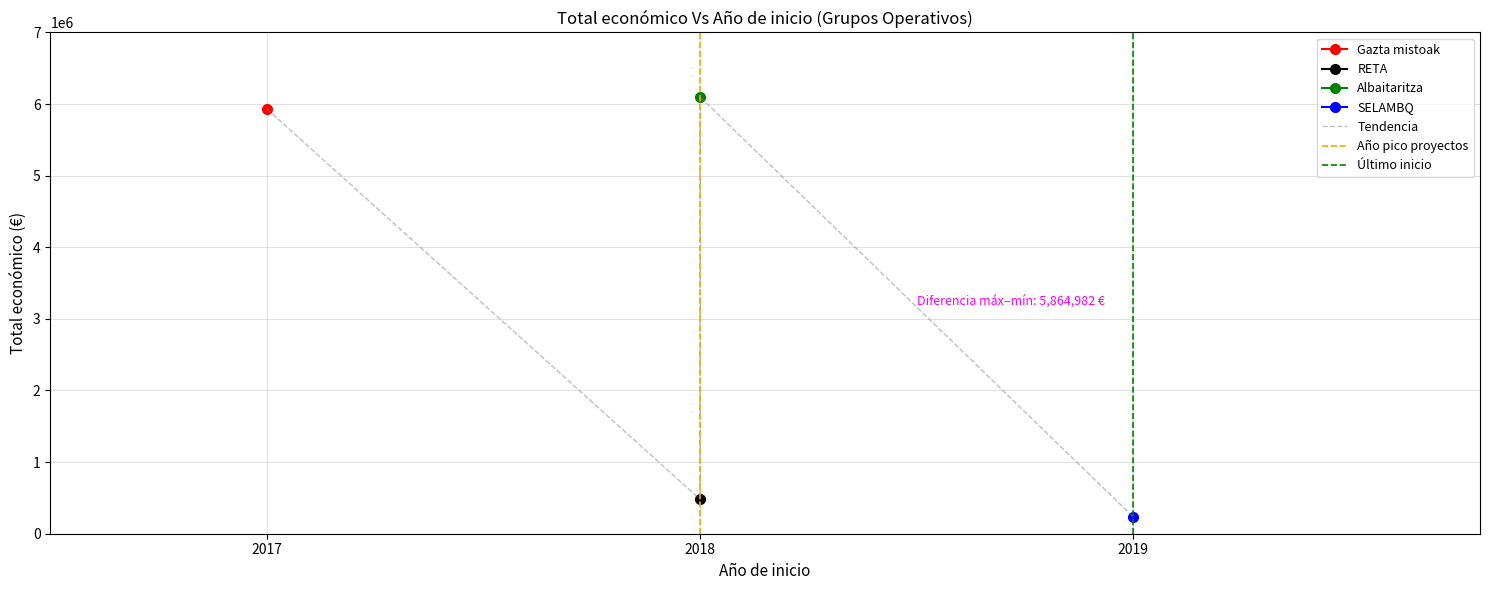

At which label is the value closest to 3164680?

2018